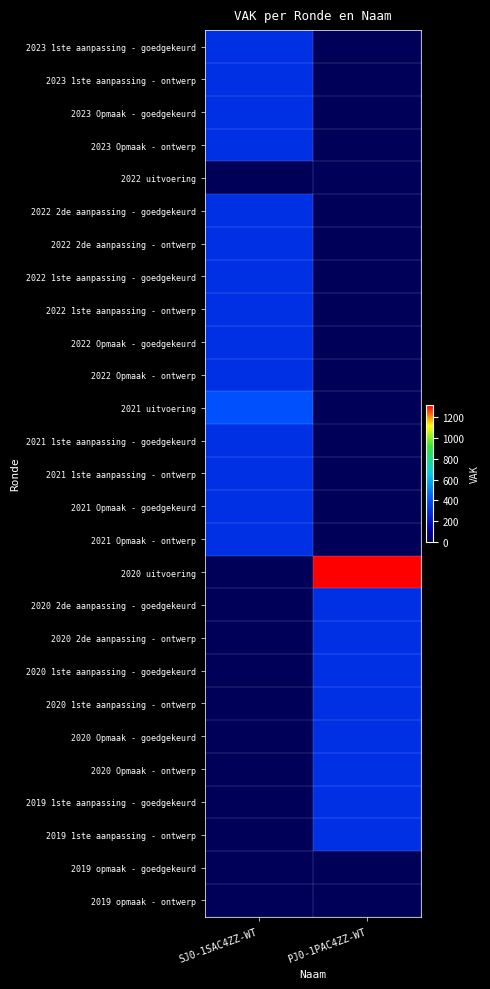

At how many categories does at least one series exceed 480?

1